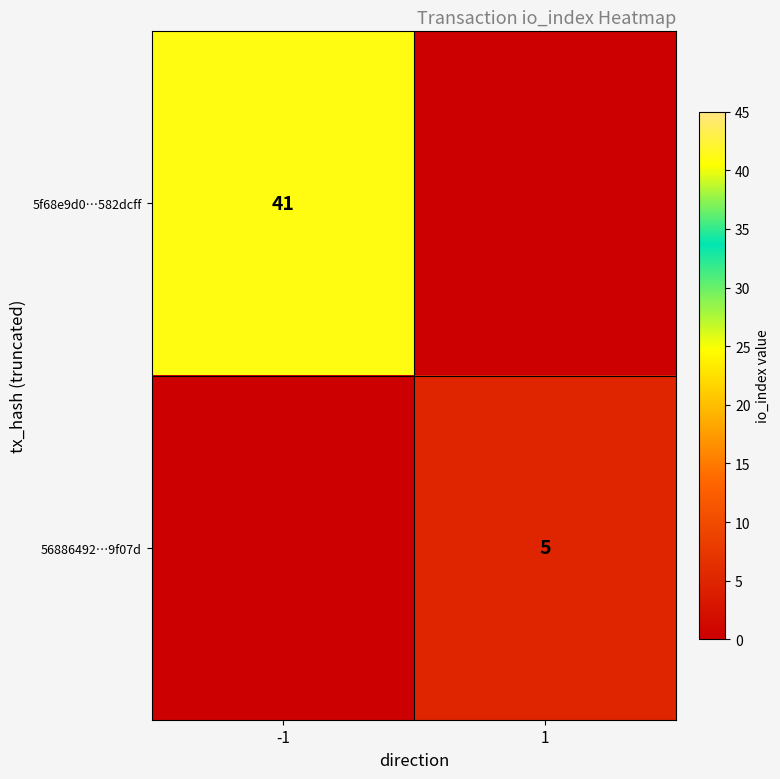

Is it true that 5f68e9d0…582dcff equals 14 at -1?

False